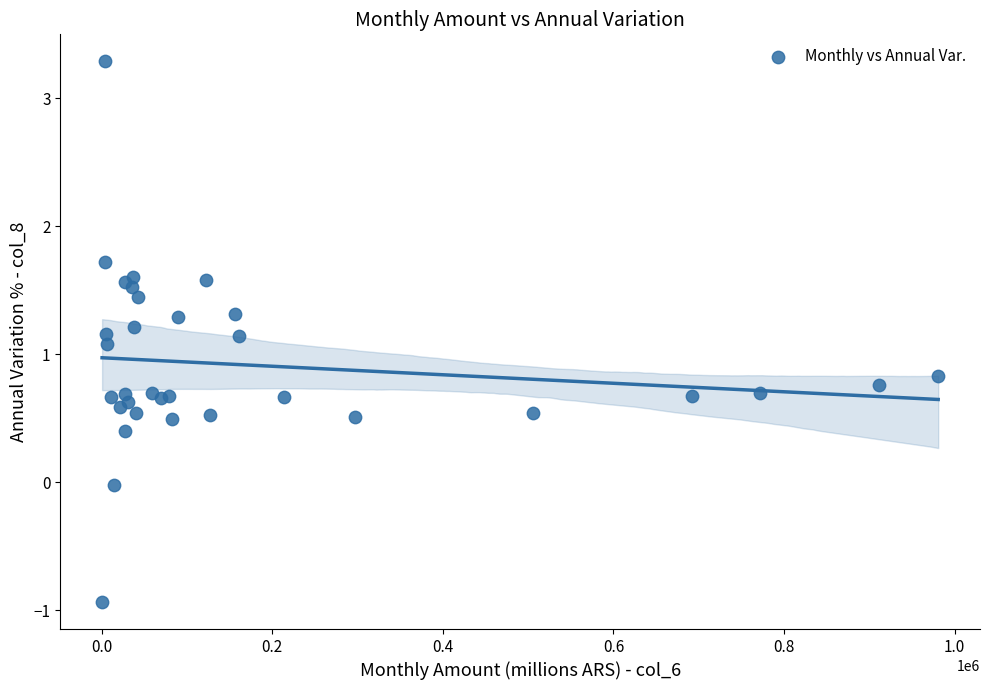

What Y value in the scatter plot is closest to 1?

1.1